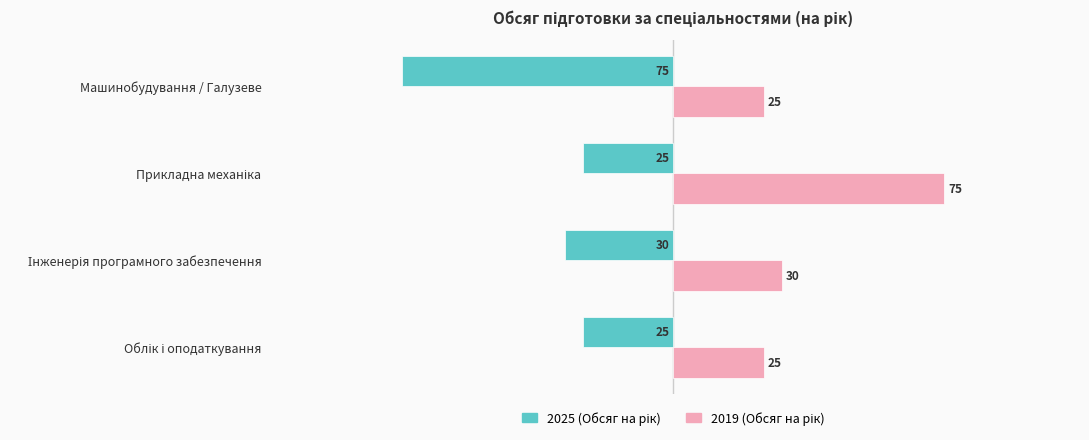

At how many categories does at least one series exceed -7?

4